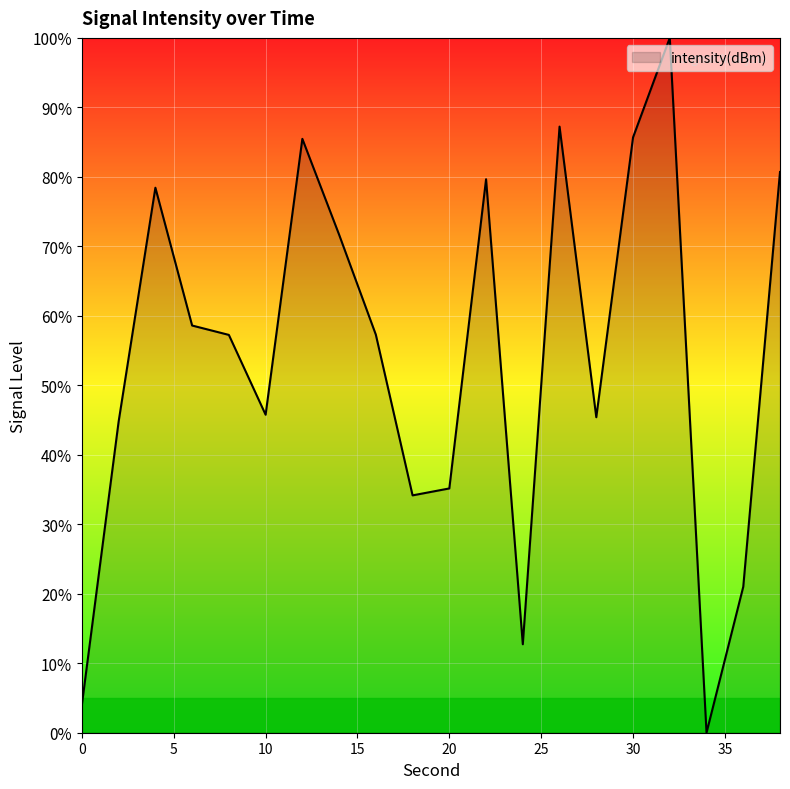

What is the greatest value displayed?

100.0